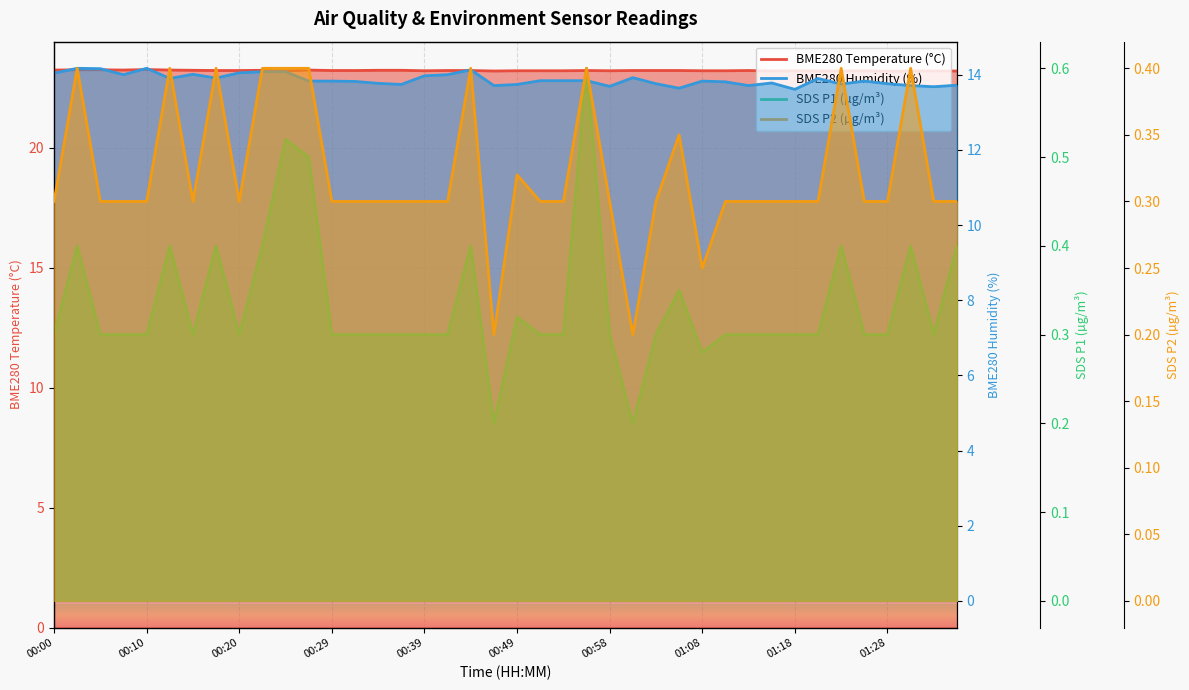

What is the lowest value of the BME280 Humidity (%) series?

13.6